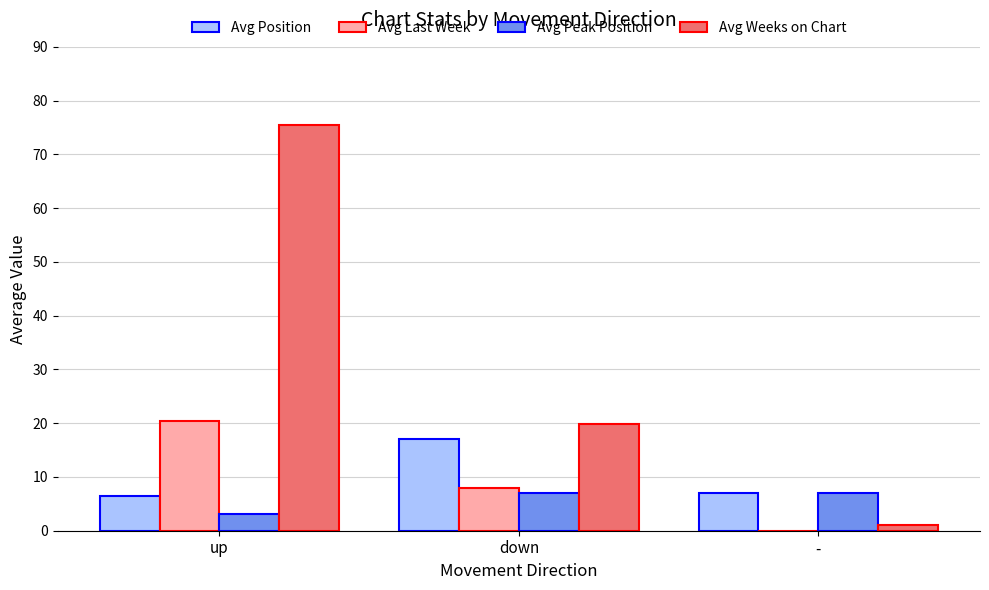

What is the total value across all series at down?

51.9